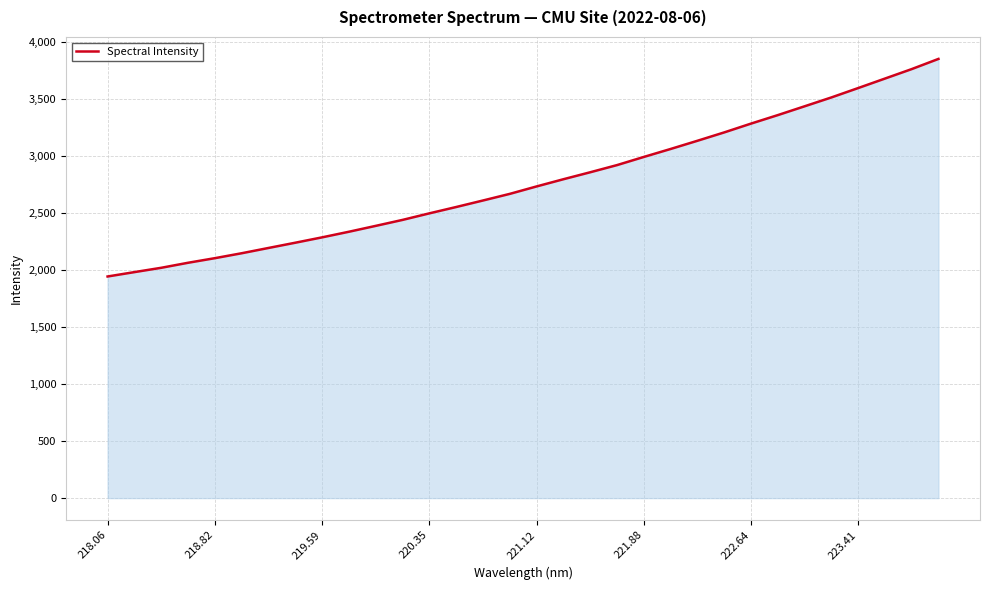

What is the difference between the maximum and minimum values?

1910.0